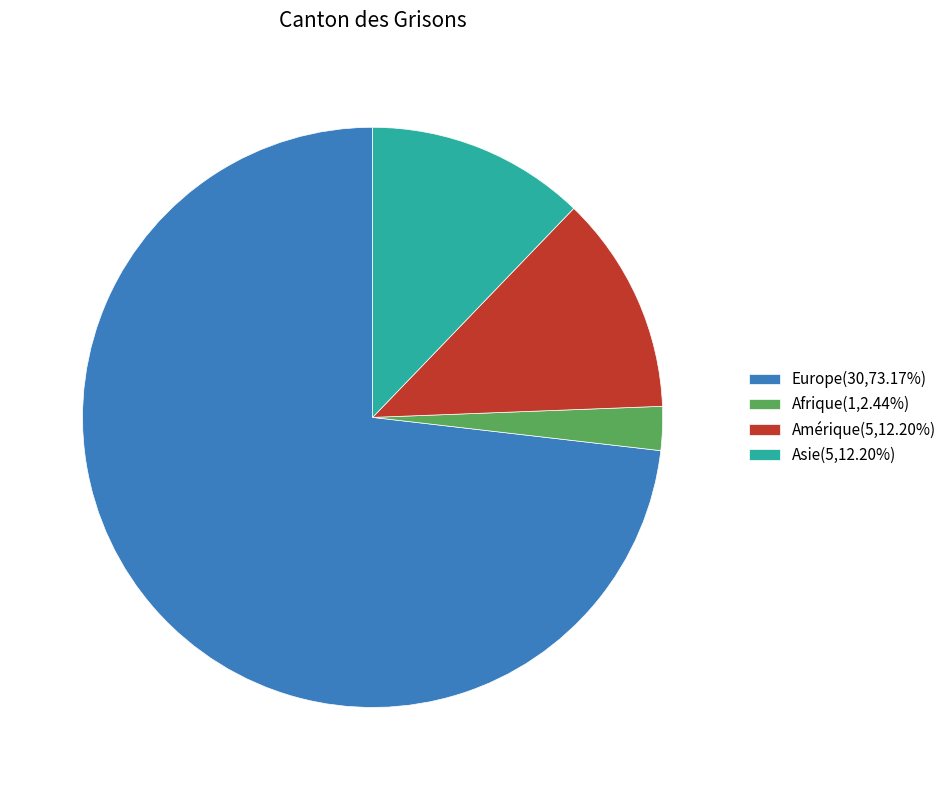

Approximately how many times larger is the value at Asie(5,12.20%) compared to Afrique(1,2.44%)?

5.0